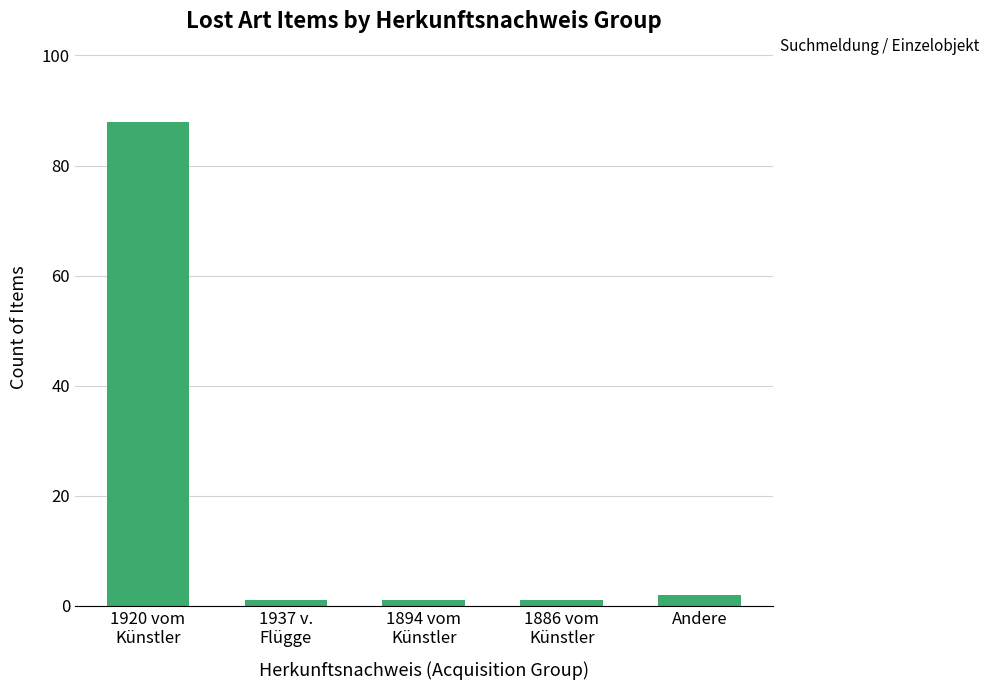

Approximately how many times larger is the value at 1937 v.
Flügge compared to 1894 vom
Künstler?

1.0